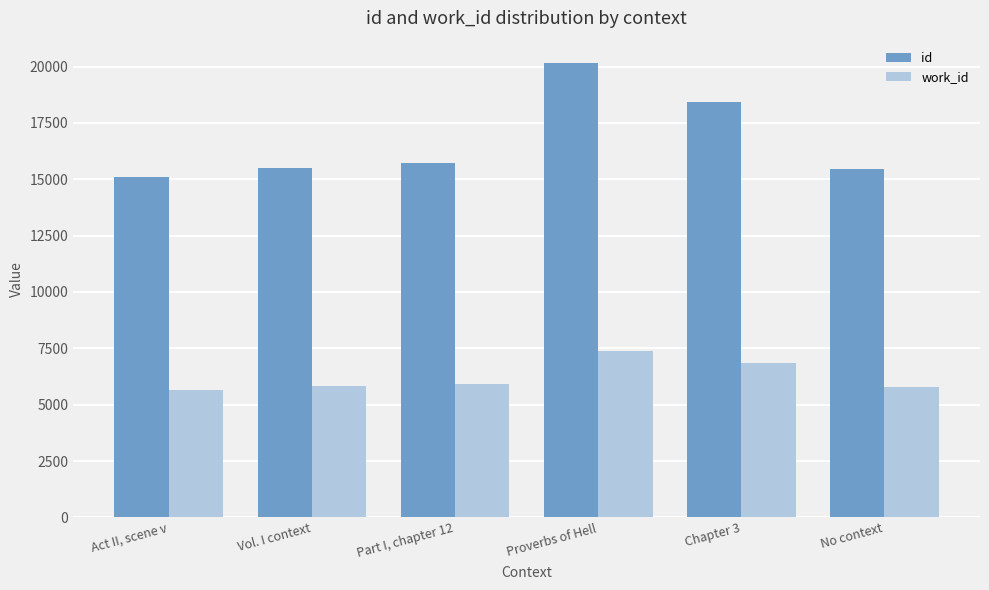

Which series has the widest spread of values?

id